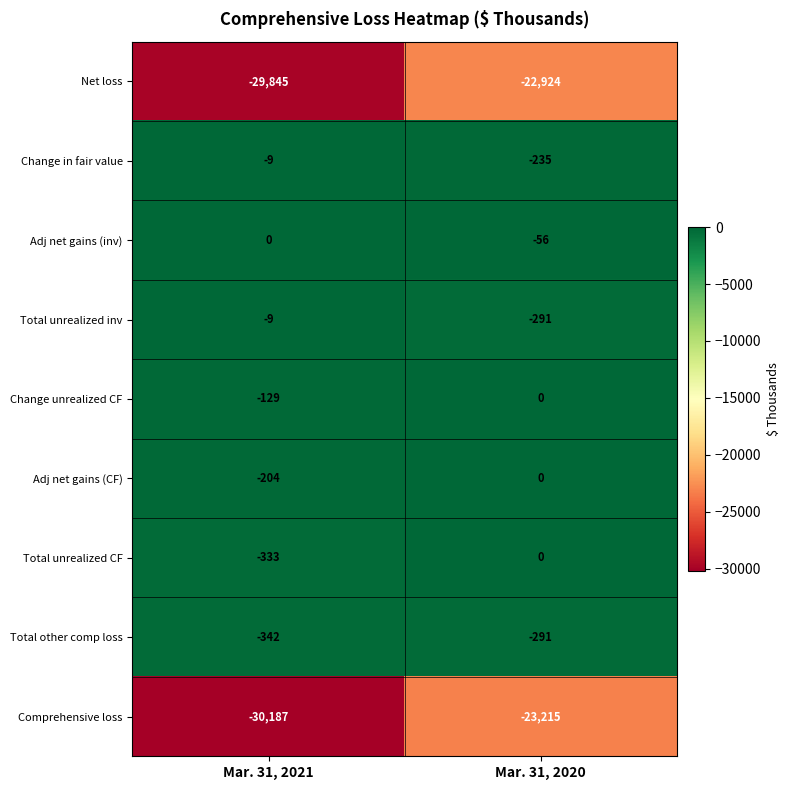

The Net loss series shows -13520 at Mar. 31, 2021. True or false?

False